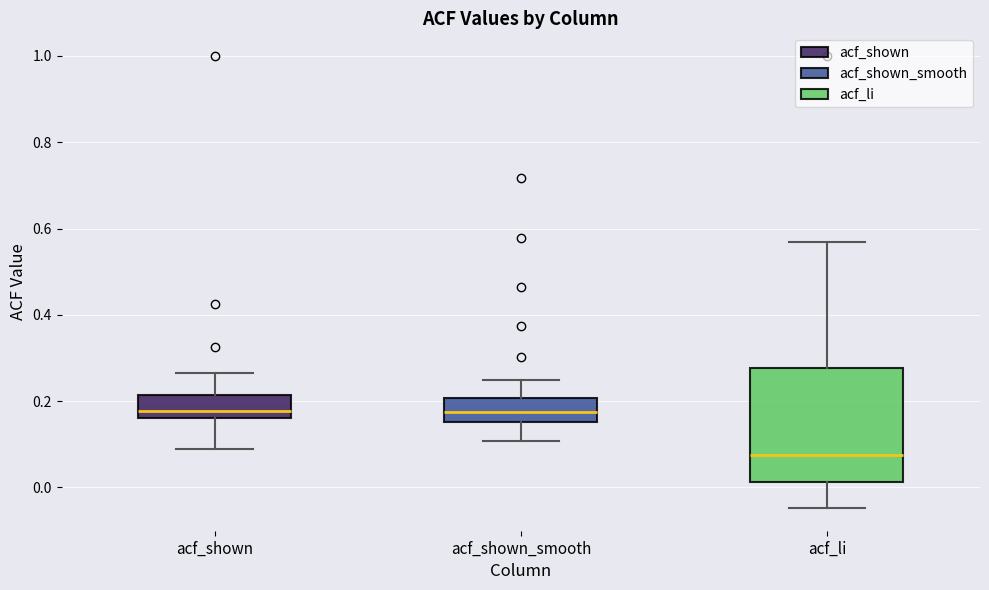

Reading left to right, read every box against the y-axis: the position of its median line, the range the box covers, and the ends of its whiskers. The values are not printed on the chart, so give them approximately, as read against the axis.

acf_shown: median 0.18, box 0.16 to 0.22, whiskers 0.08 to 0.26
acf_shown_smooth: median 0.18, box 0.16 to 0.20, whiskers 0.10 to 0.24
acf_li: median 0.08, box 0.02 to 0.28, whiskers -0.04 to 0.56